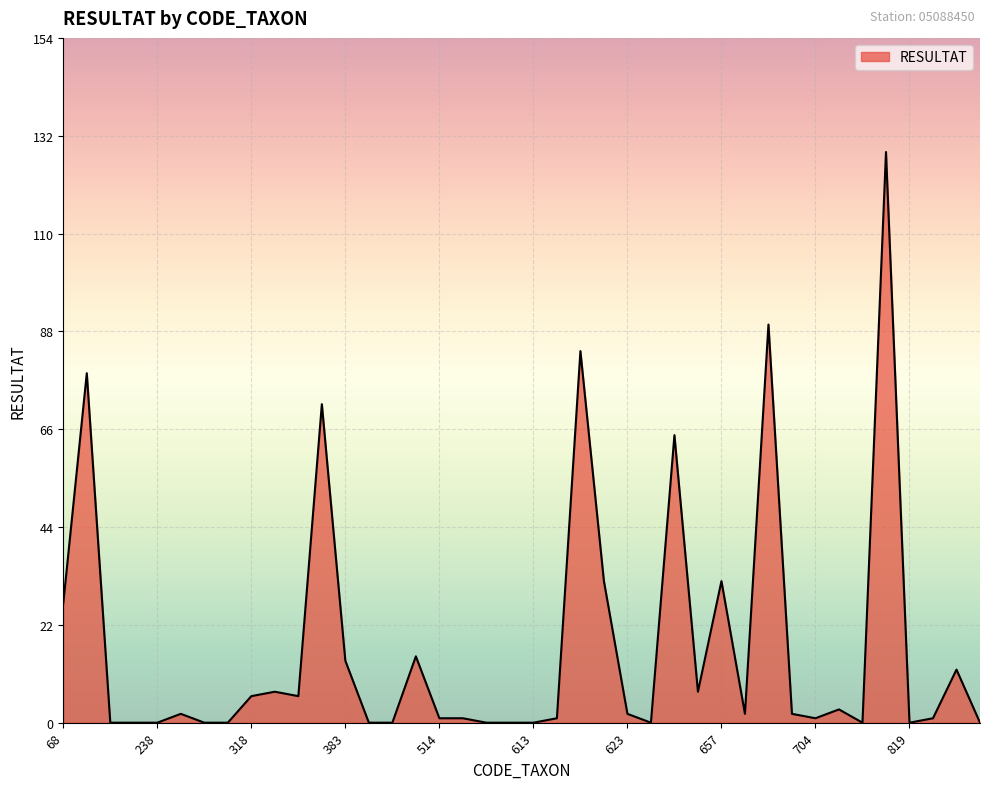

What is the greatest value displayed?

129